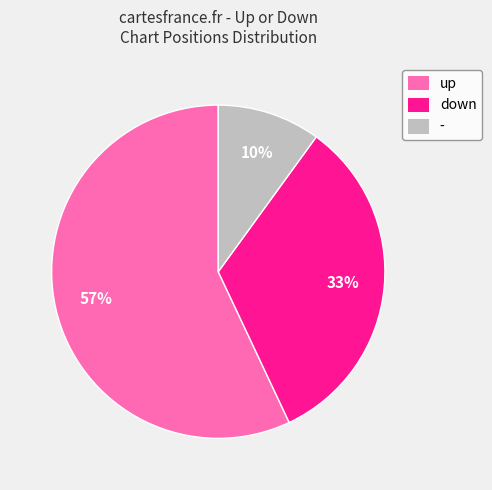

Is the sum of down and up greater than half?

Yes